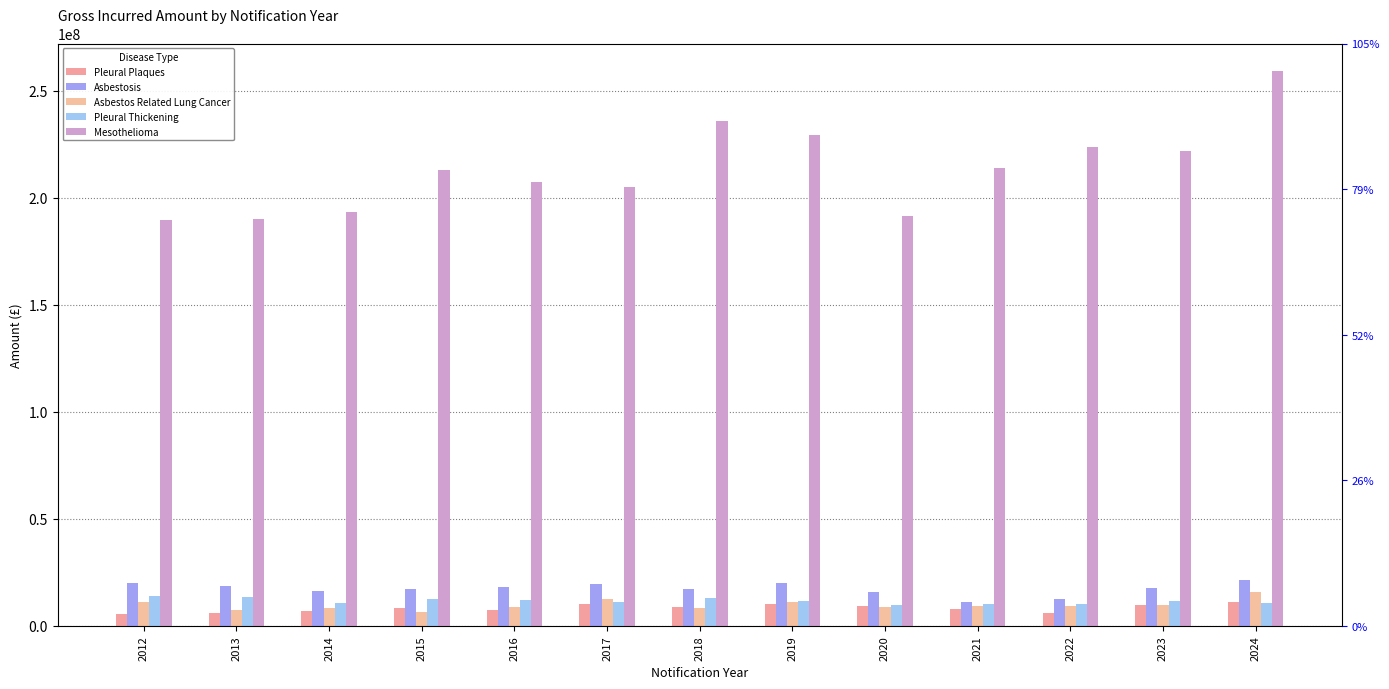

What is the sum of the Pleural Thickening values at 2024 and 2020?

20357050.1